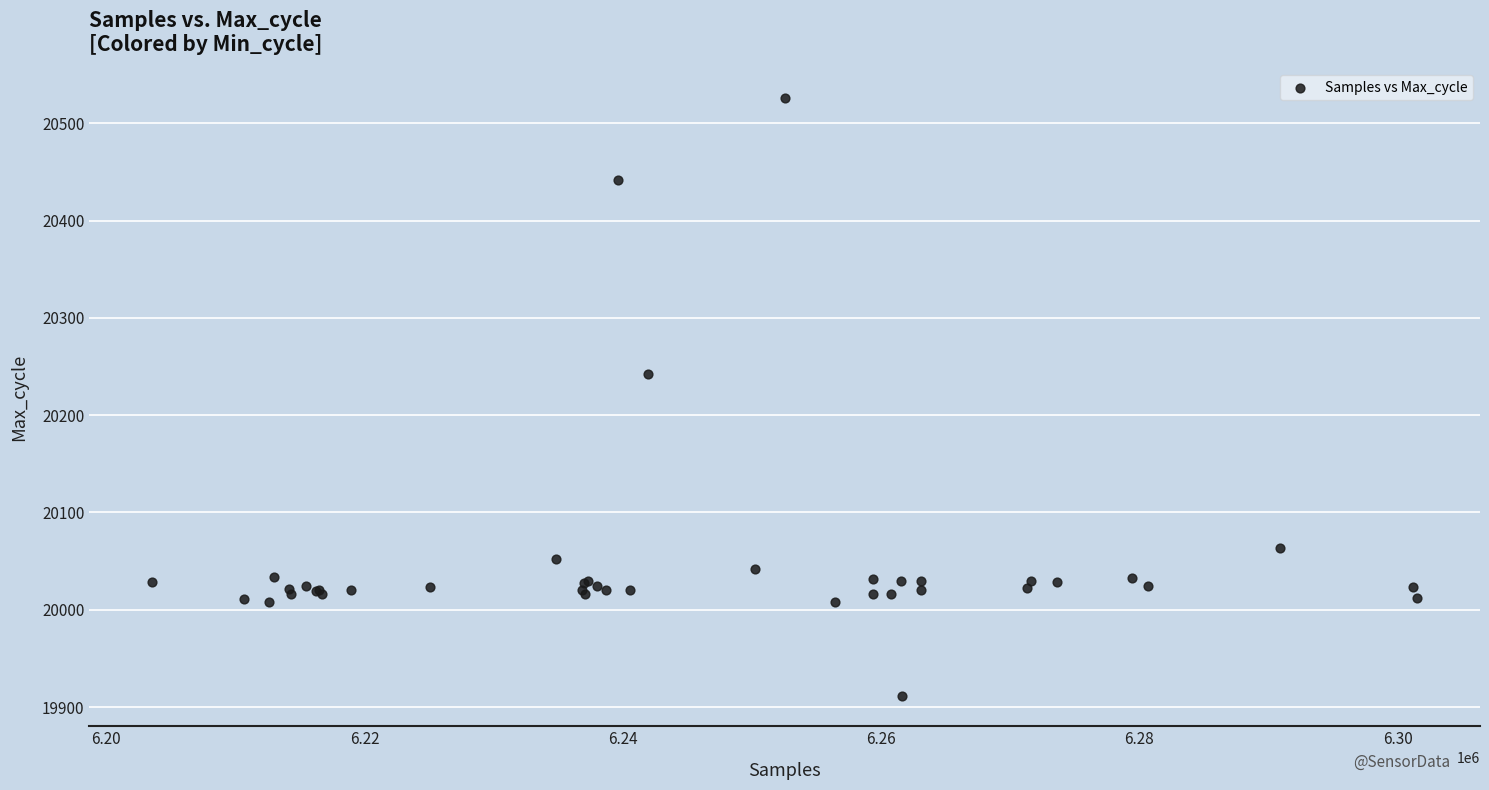

What Y value in the scatter plot is closest to 20218?

20242